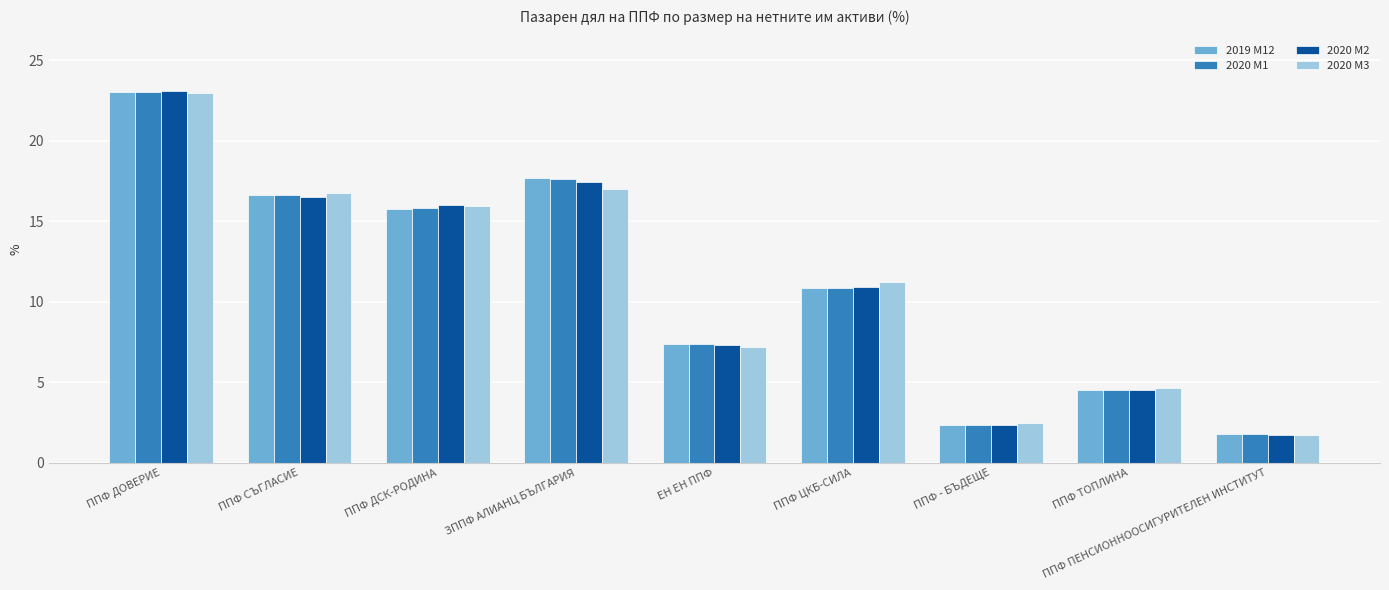

What is the difference between the 2020 M3 values at ППФ ДОВЕРИЕ and ППФ ЦКБ-СИЛА?

11.7